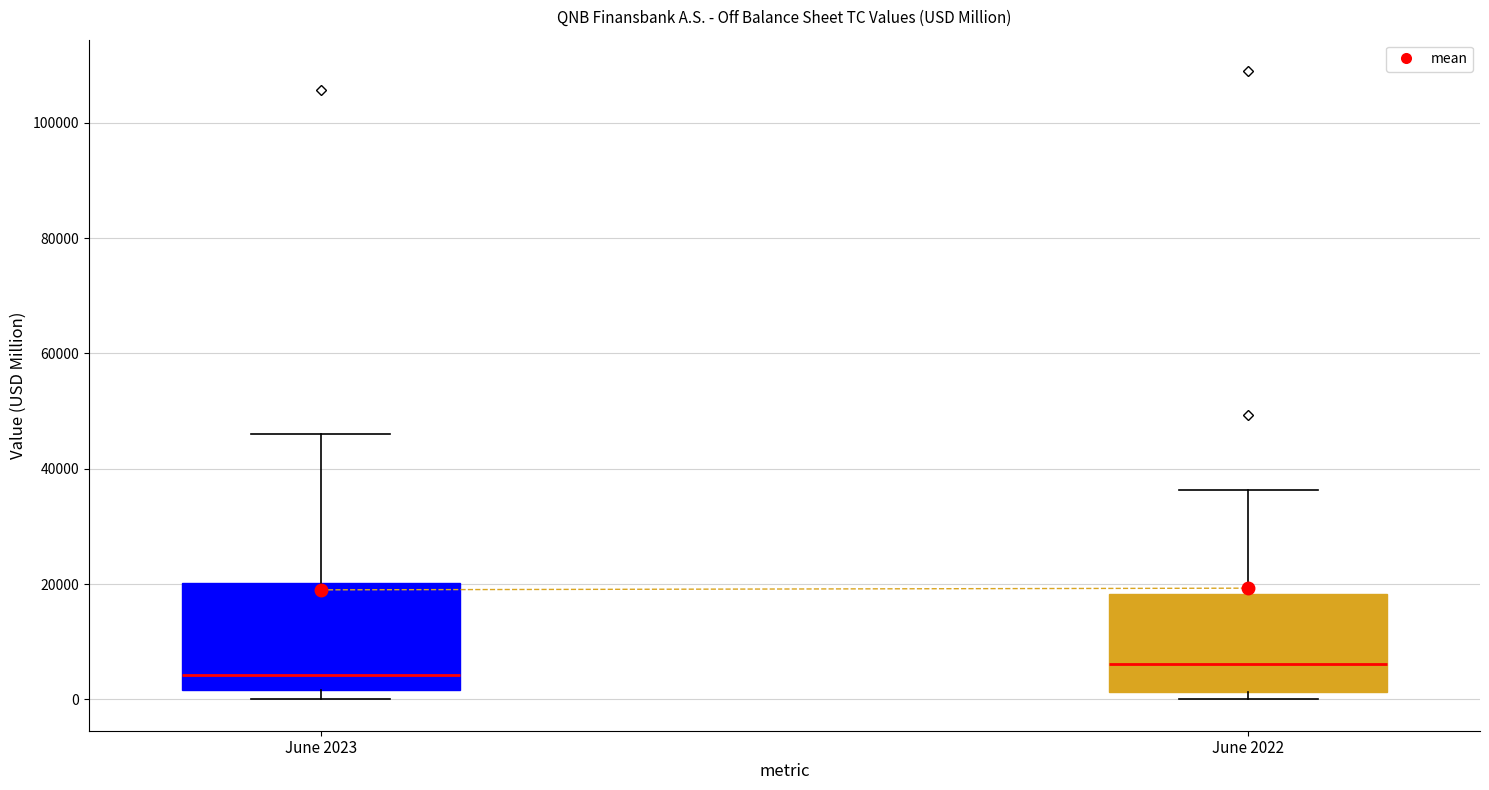

Where does the upper whisker of the box for June 2022 end on the y-axis? The values are not printed on the chart, so give them approximately, as read against the axis.

36000